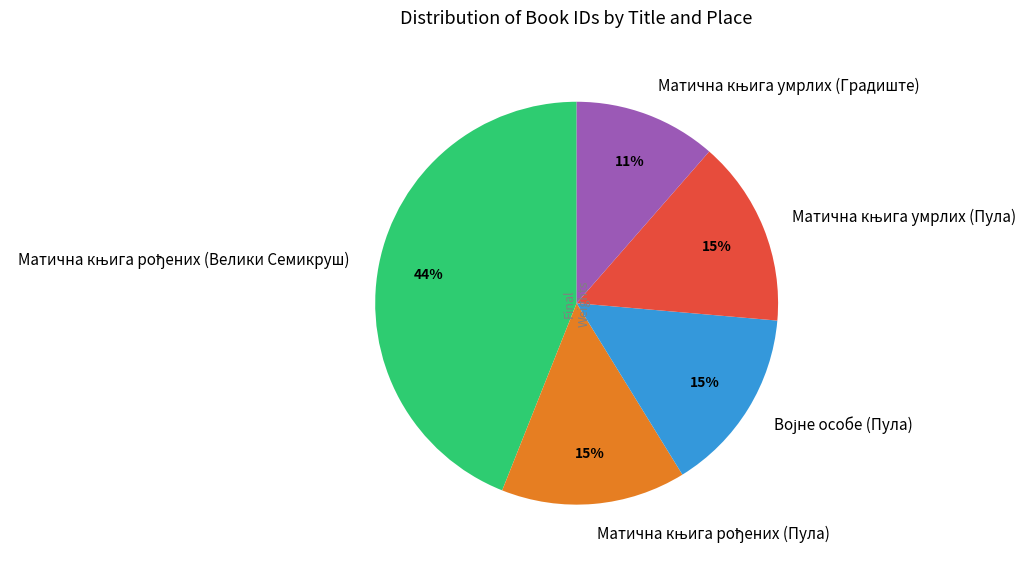

To the nearest percent, what is the average slice percentage?

20%